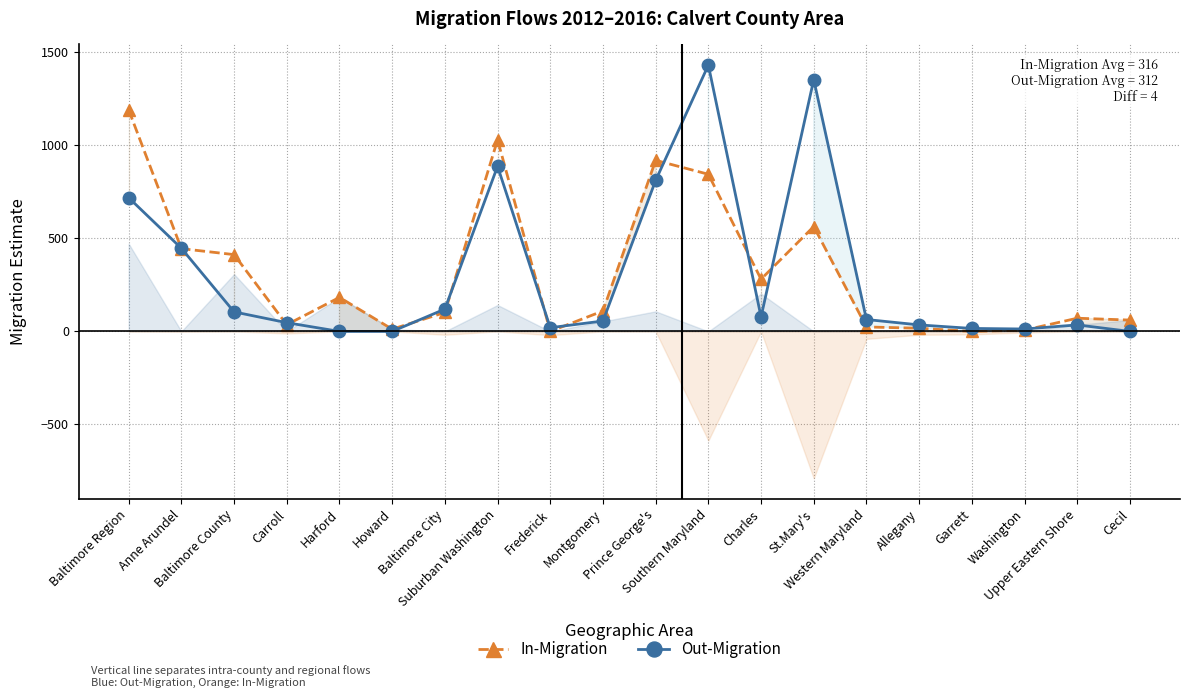

At which label does Out-Migration first exceed 64?

Baltimore Region